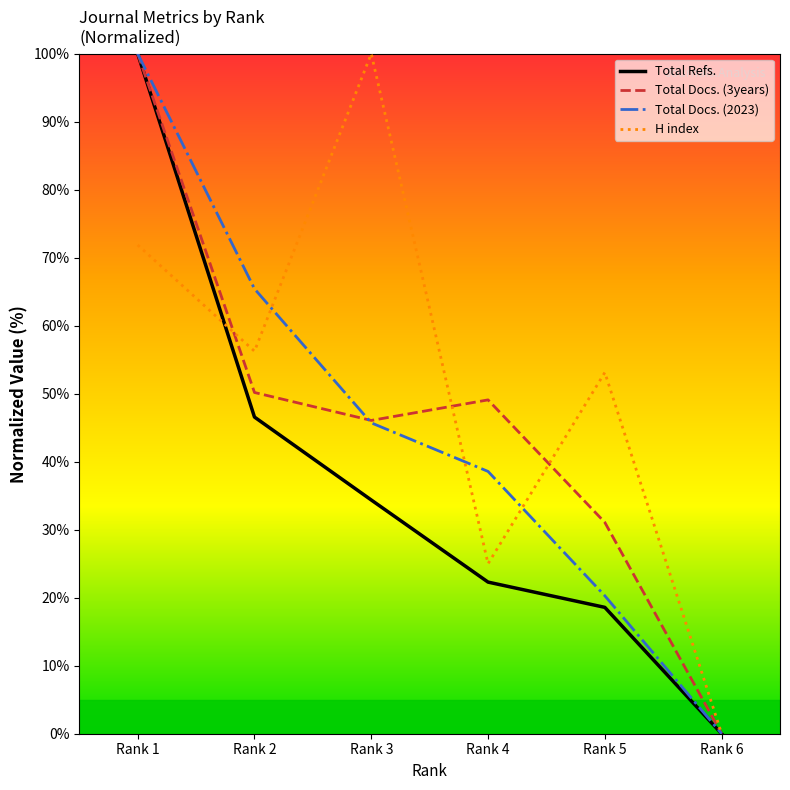

What is the sum of the Total Docs. (3years) values at Rank 1 and Rank 4?

149.1